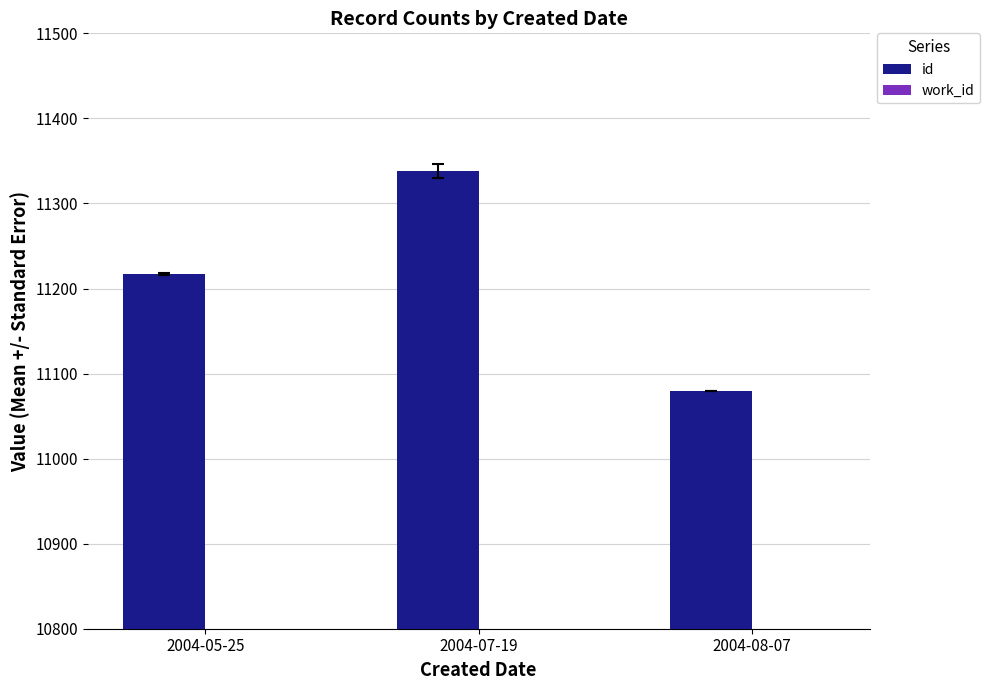

Reading left to right, what are all the values shown in this chart?

id: 2004-05-25=11217	2004-07-19=11338	2004-08-07=11080
work_id: 2004-05-25=4291	2004-07-19=4337	2004-08-07=4256